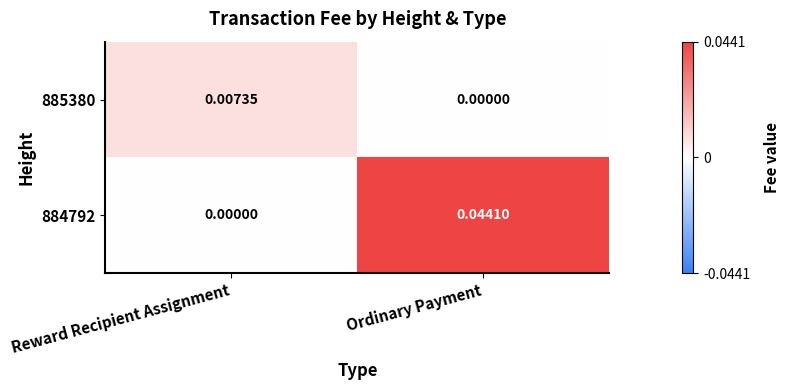

Which category has the lowest value in the 884792 series?

Reward Recipient Assignment